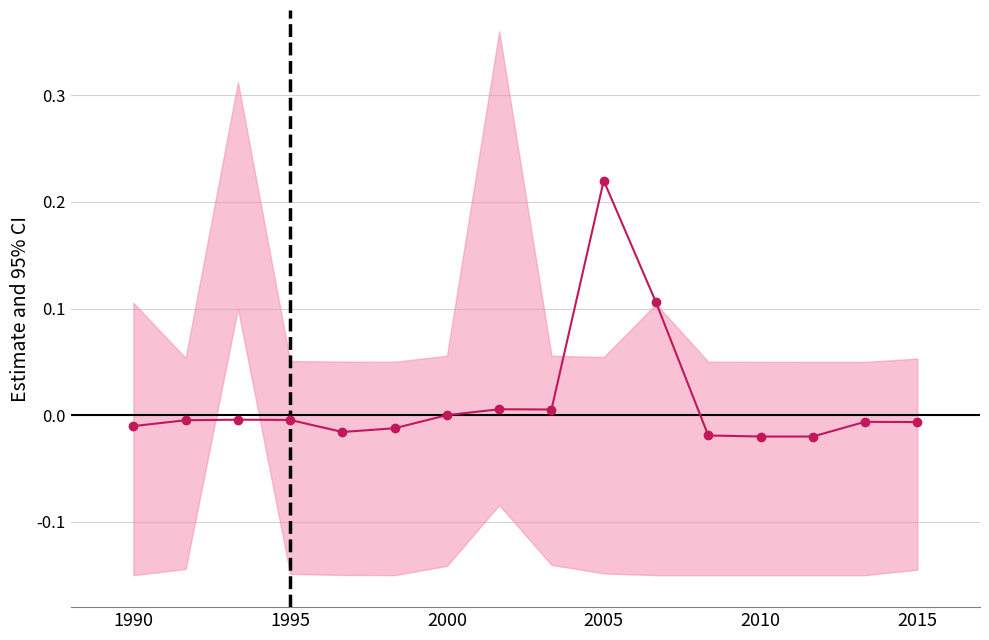

What is the value of the 10th point from the left?

0.2